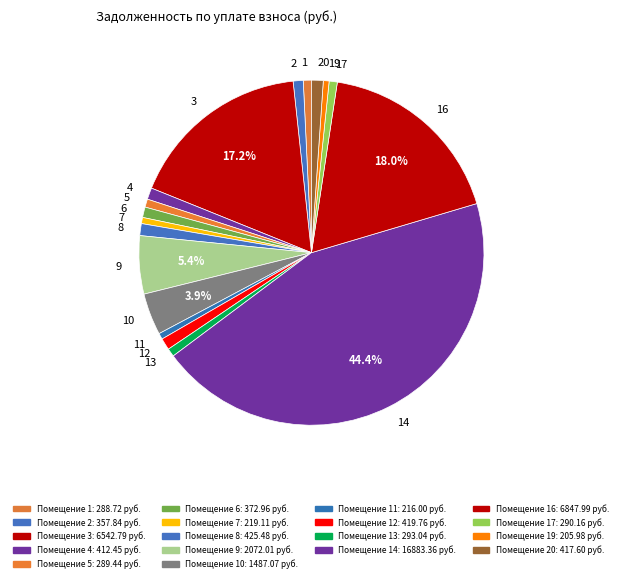

Do 20 and 11 together represent more than half of the pie?

No